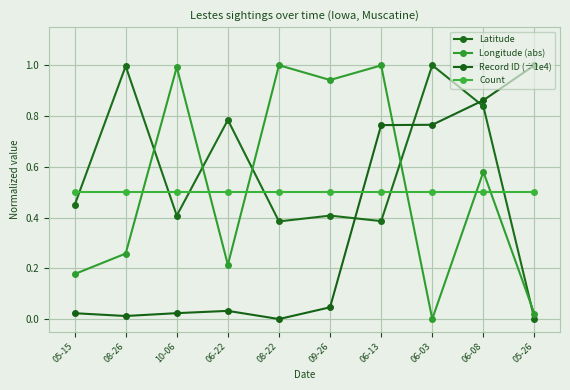

Does the chart have visible grid lines?

Yes